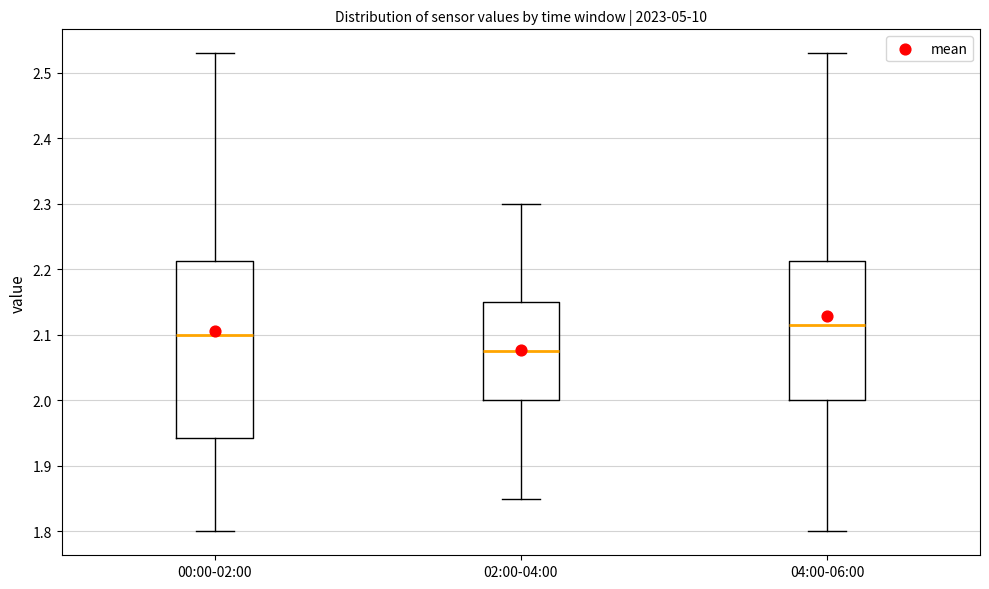

Comparing the boxes themselves (not the whiskers), which one is the tallest?

00:00-02:00